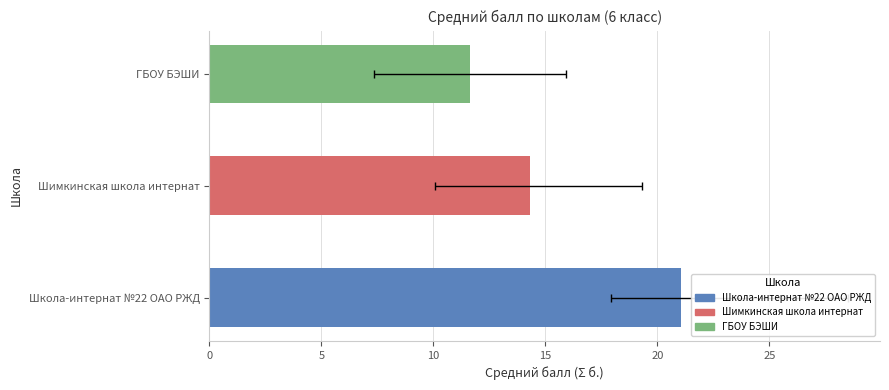

What is the approximate value at 0?

21.1